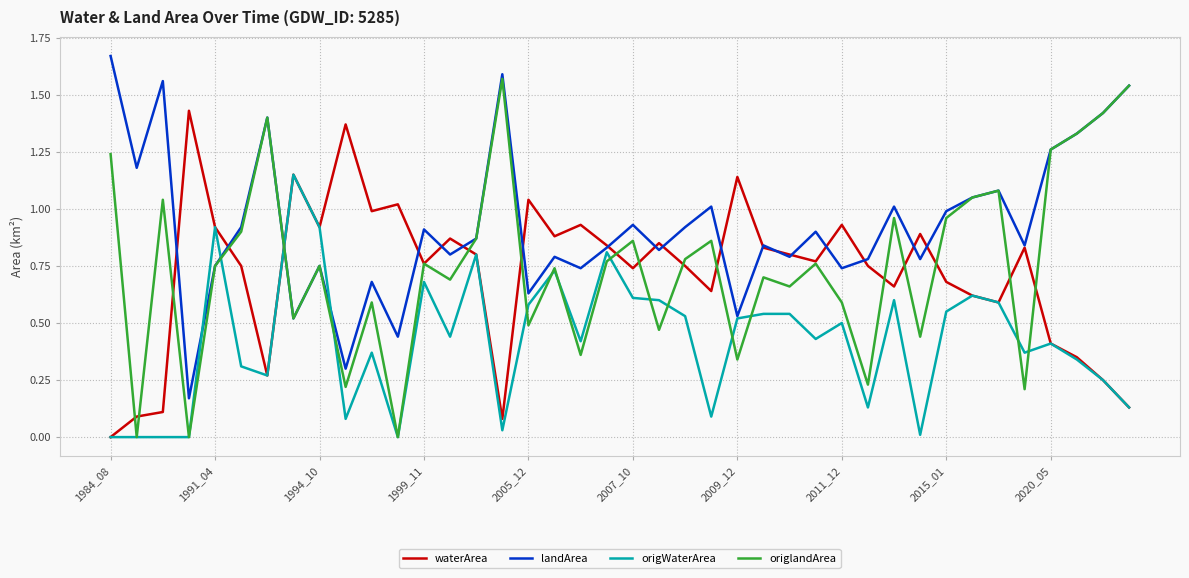

How many series are shown in this chart?

4